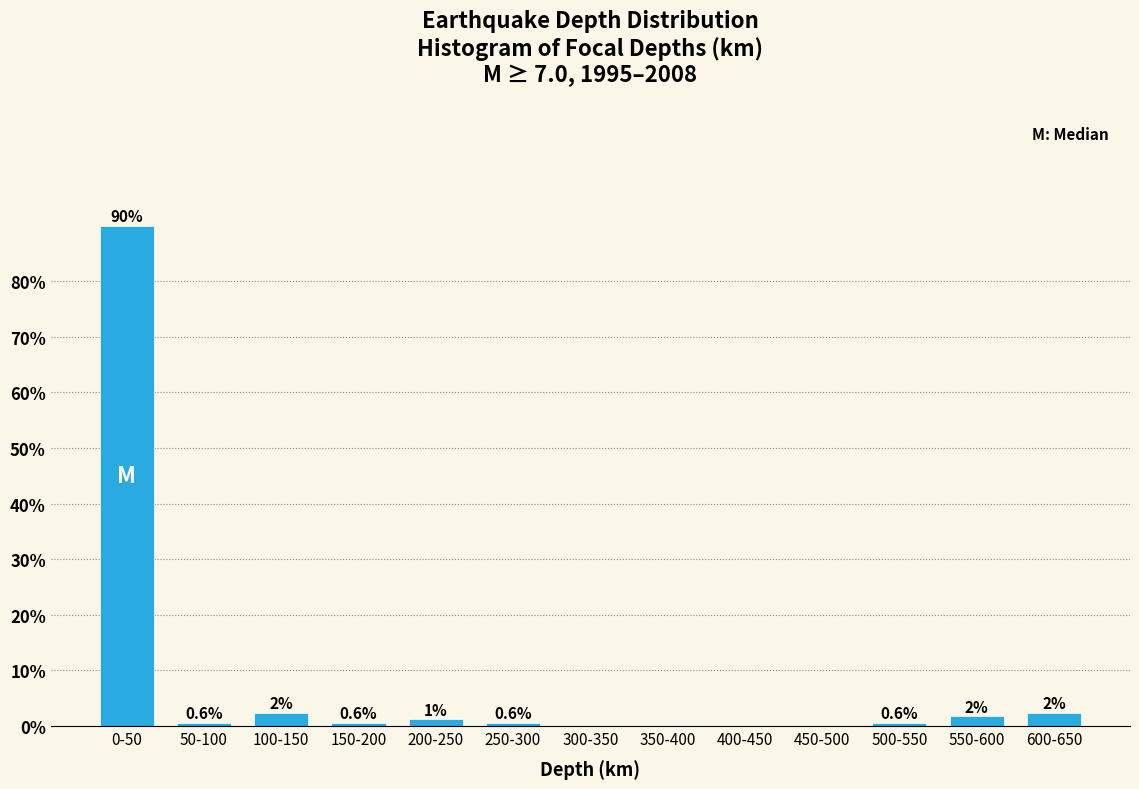

What is the greatest value displayed?

89.9